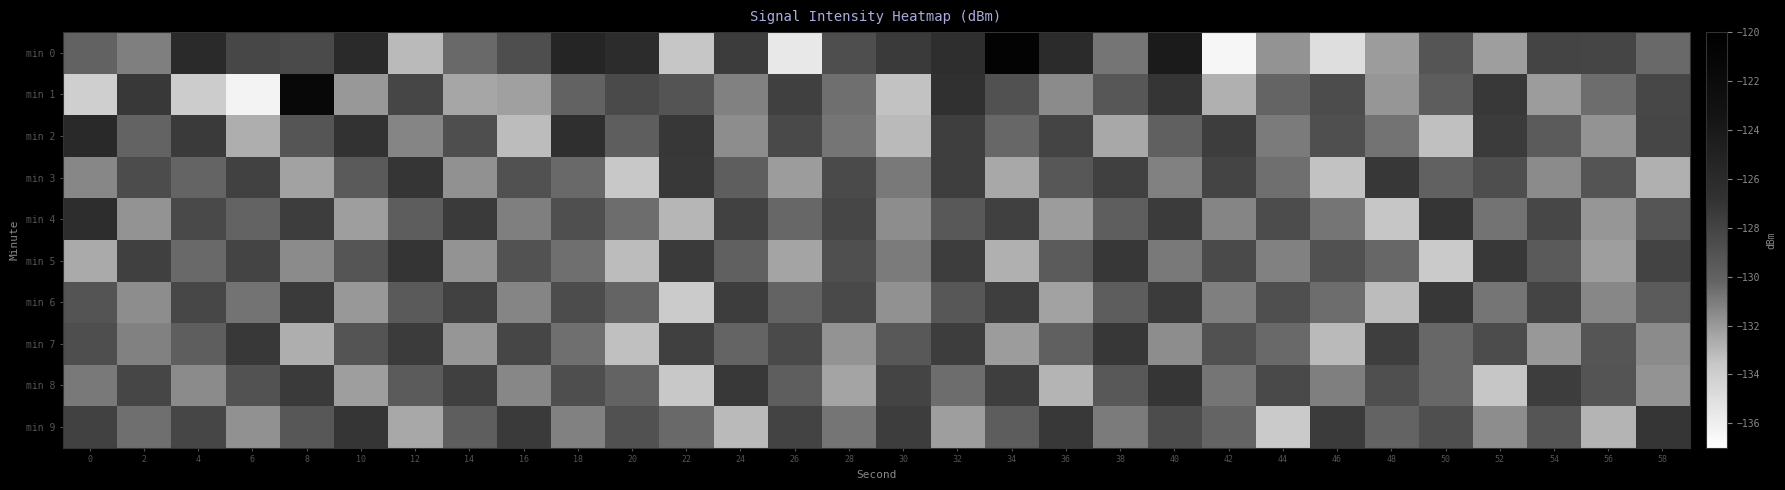

How many distinct data groups are displayed?

10